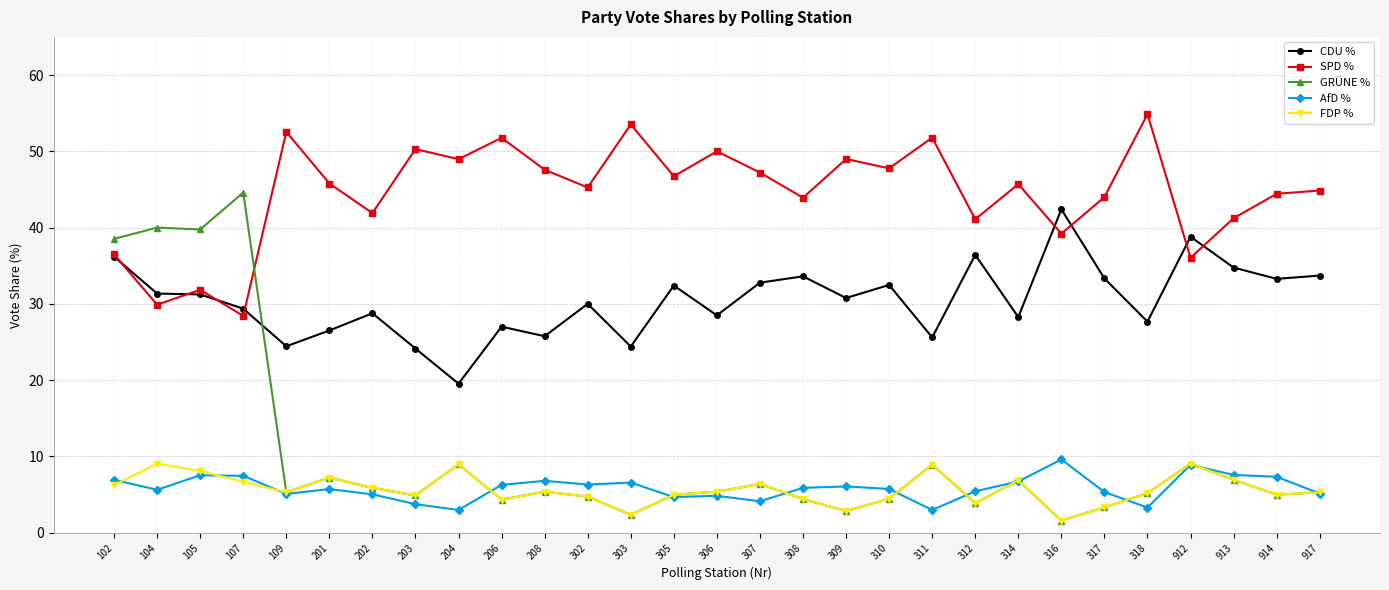

Is the value of AfD % at 917 greater than the value of SPD % at 105?

No